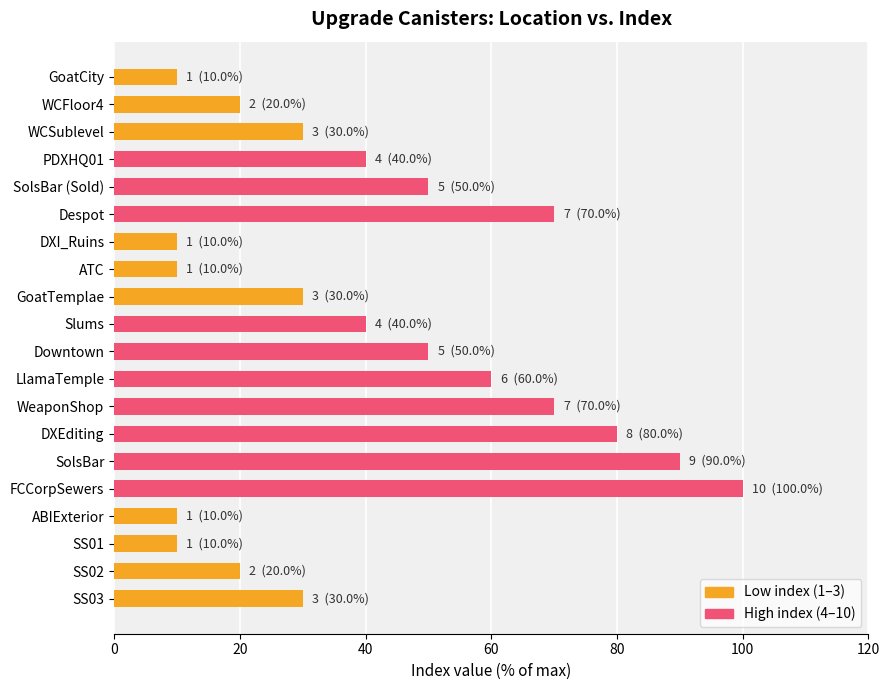

The value at DXI_Ruins is 4. True or false?

False